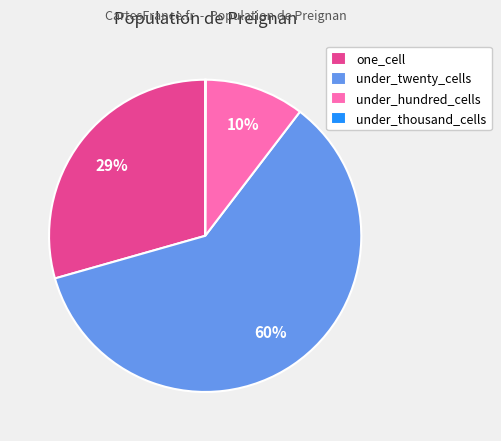

What is the majority slice?

under_twenty_cells